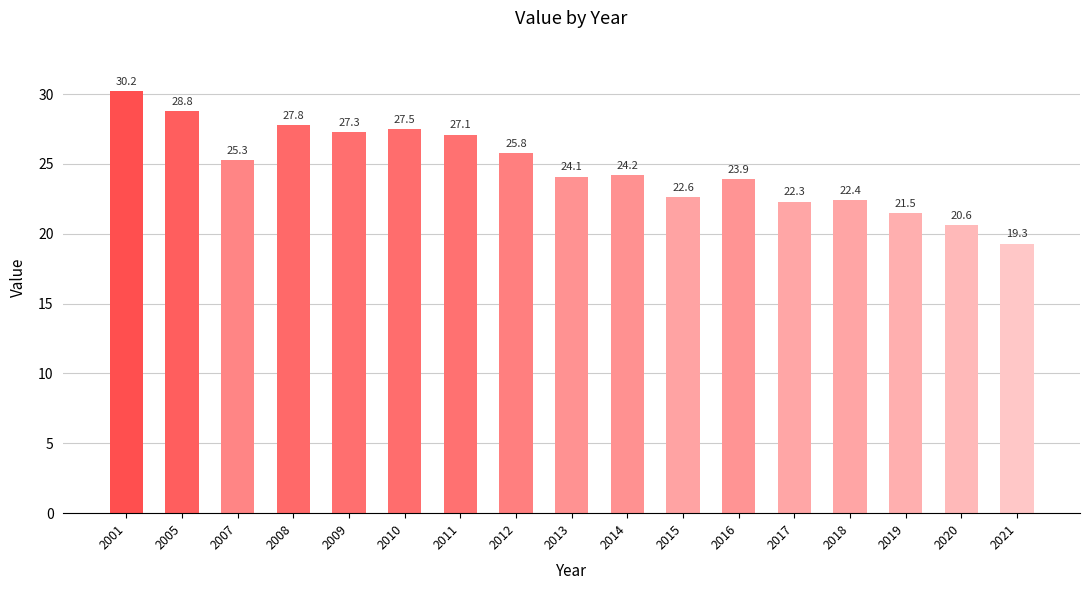

How many data points does each series have?

17